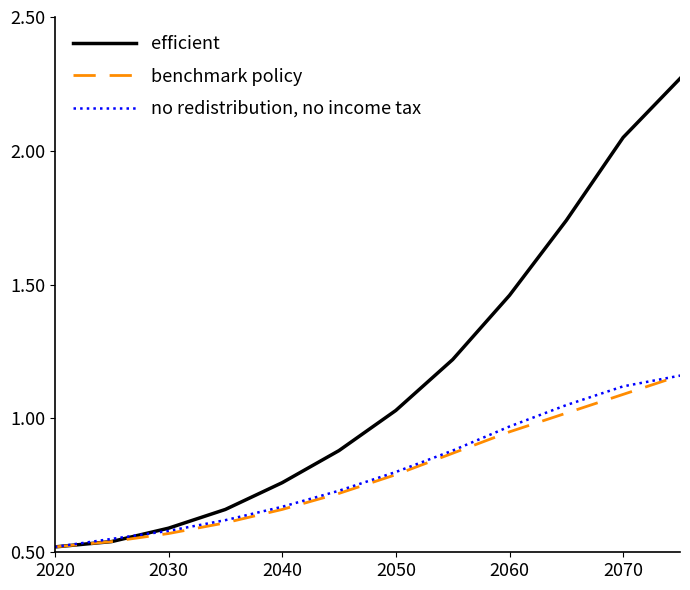

What is the sum of all no redistribution, no income tax values?

9.7